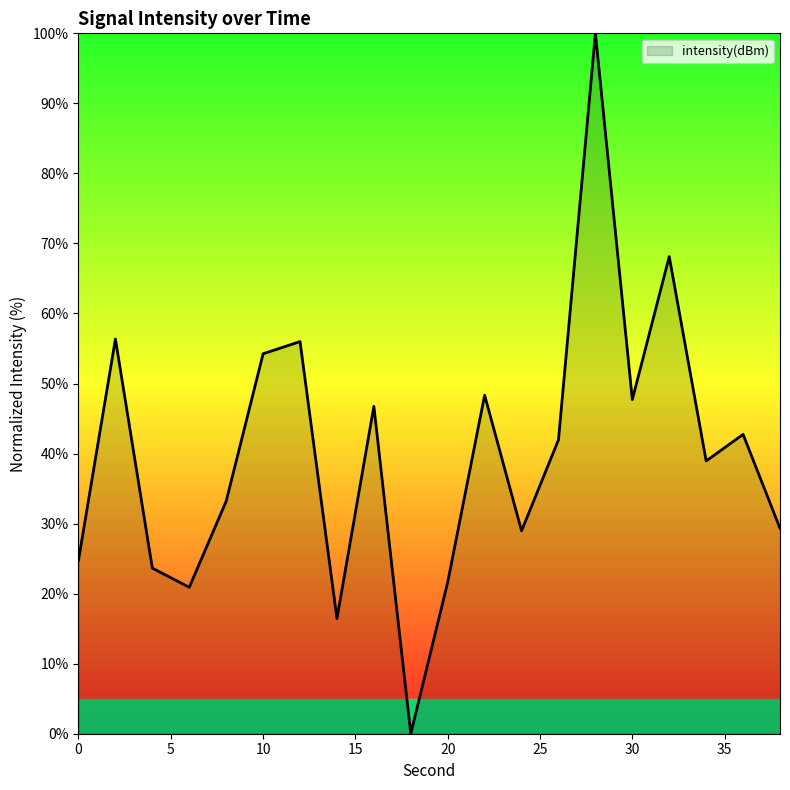

What is the greatest value displayed?

100.0